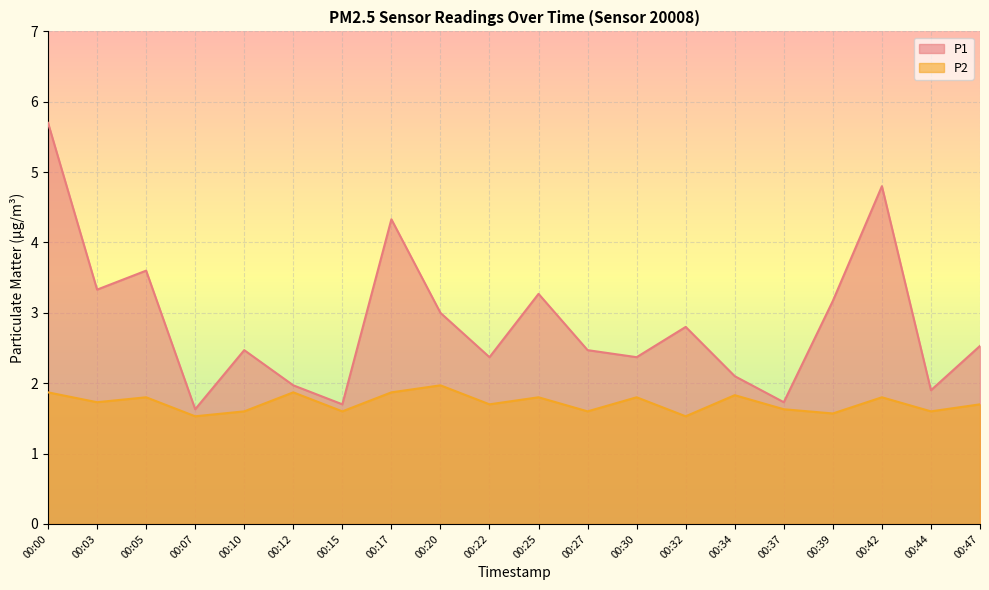

What is the difference between the P2 values at 00:30 and 00:47?

0.1